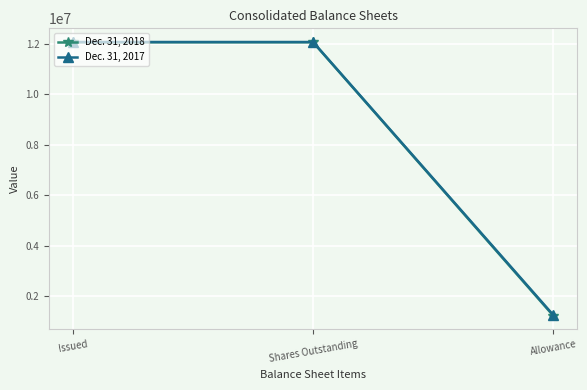

Rank the series by their average value, from highest to lowest.

Dec. 31, 2017, Dec. 31, 2018